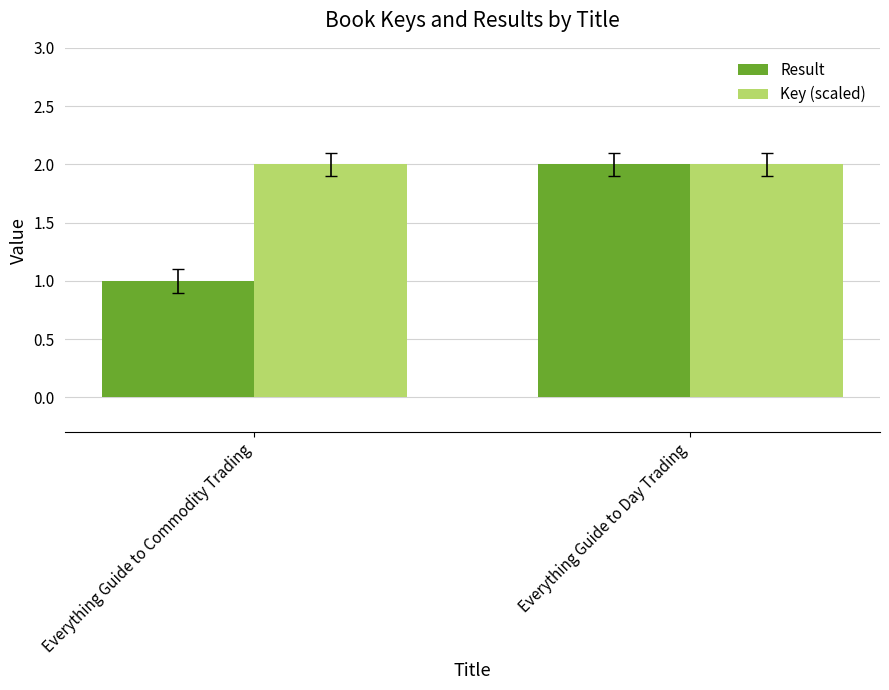

Reading left to right, transcribe all the data shown in this chart.

Result: 1.0	2.0
Key (scaled): 2.0	2.0